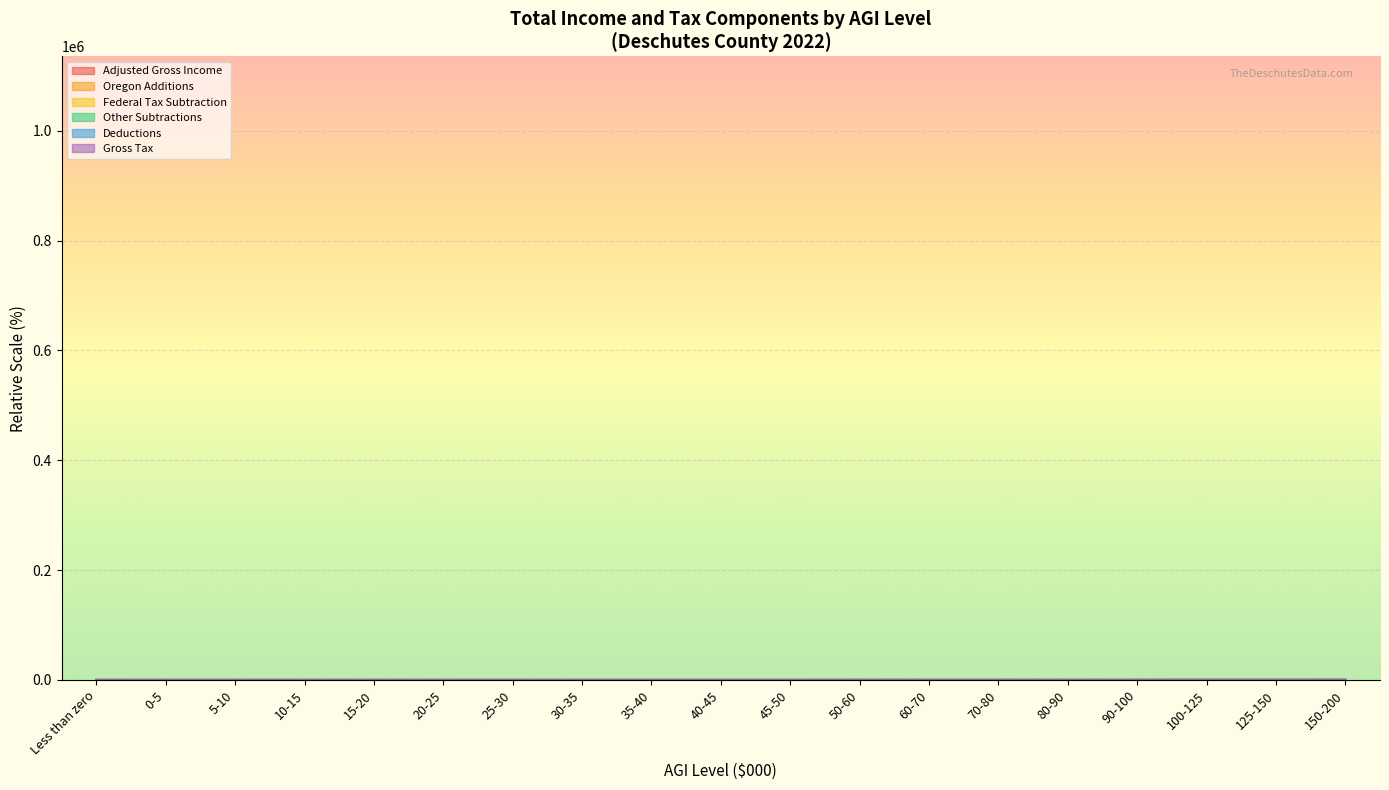

Where does the Other Subtractions series first go above 18?

40-45